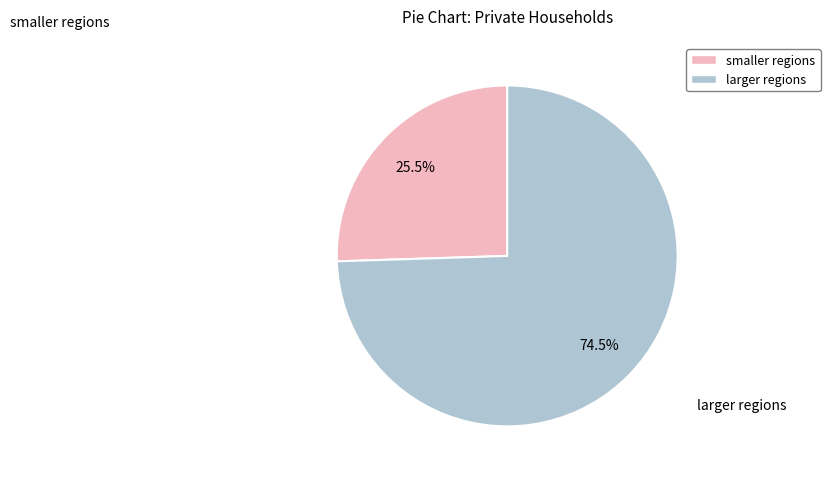

Does any single category account for the majority?

Yes